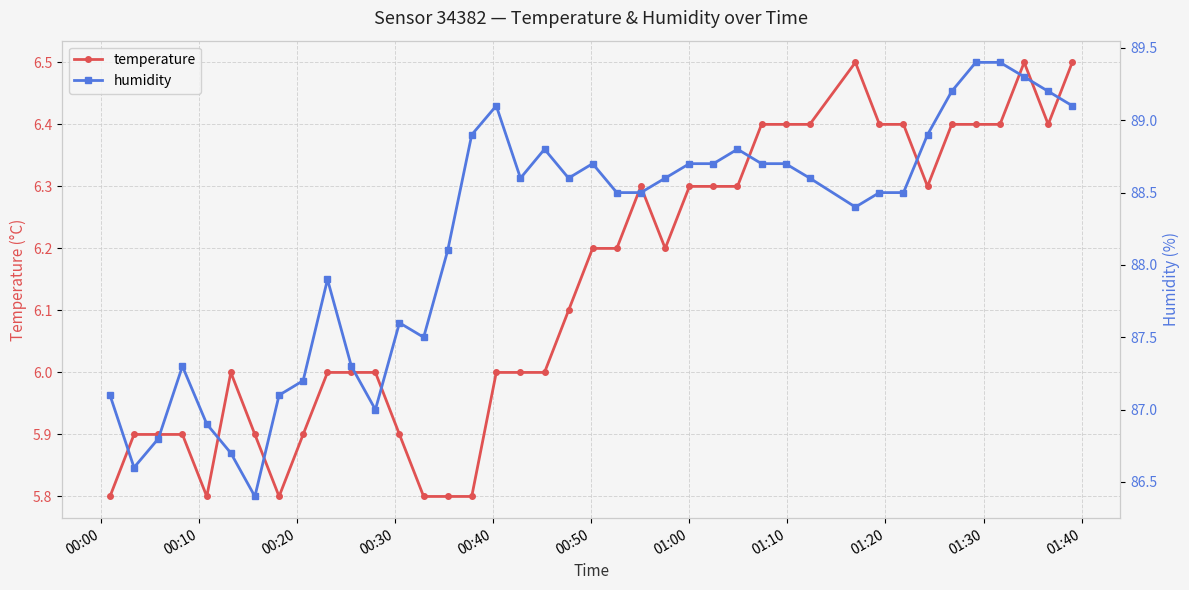

True or false: temperature has more than 2 interior local peaks.

True